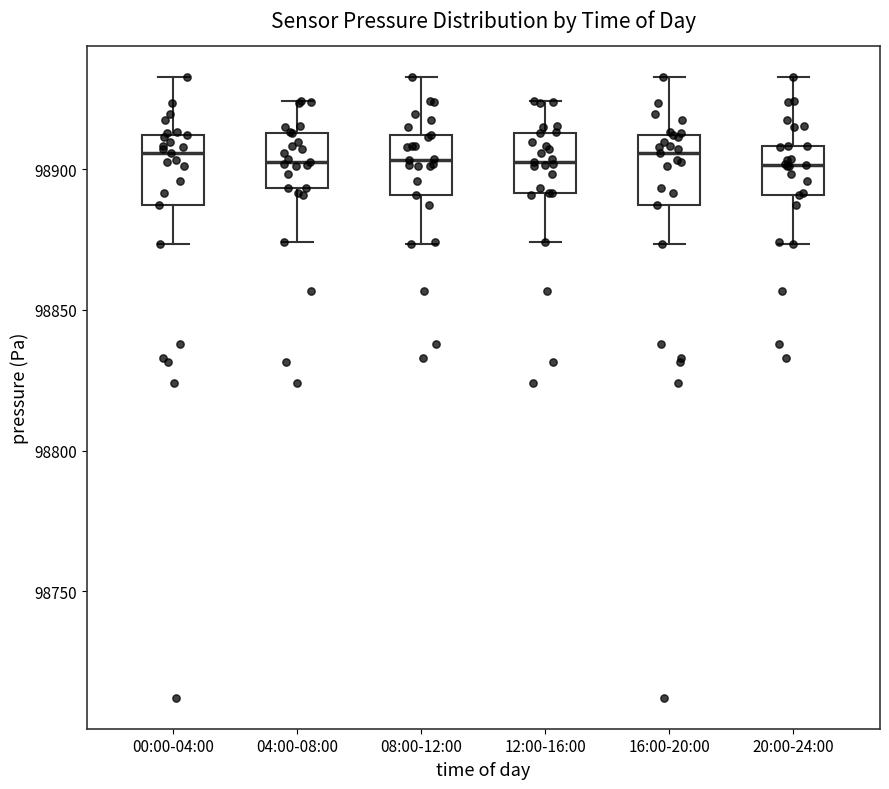

Where does the lower whisker of the box for 16:00-20:00 end on the y-axis? The values are not printed on the chart, so give them approximately, as read against the axis.

98875